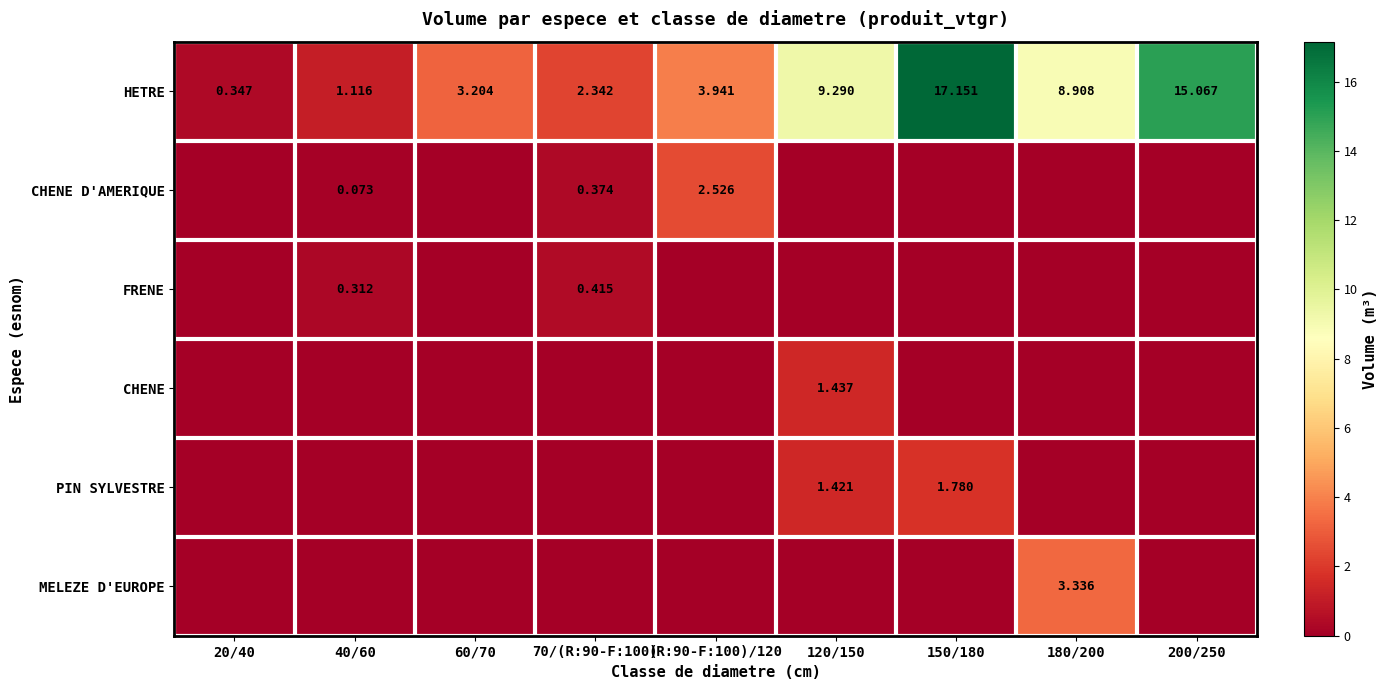

List the labels in order of CHENE D'AMERIQUE value, smallest first.

20/40, 60/70, 120/150, 150/180, 180/200, 200/250, 40/60, 70/(R:90-F:100), (R:90-F:100)/120